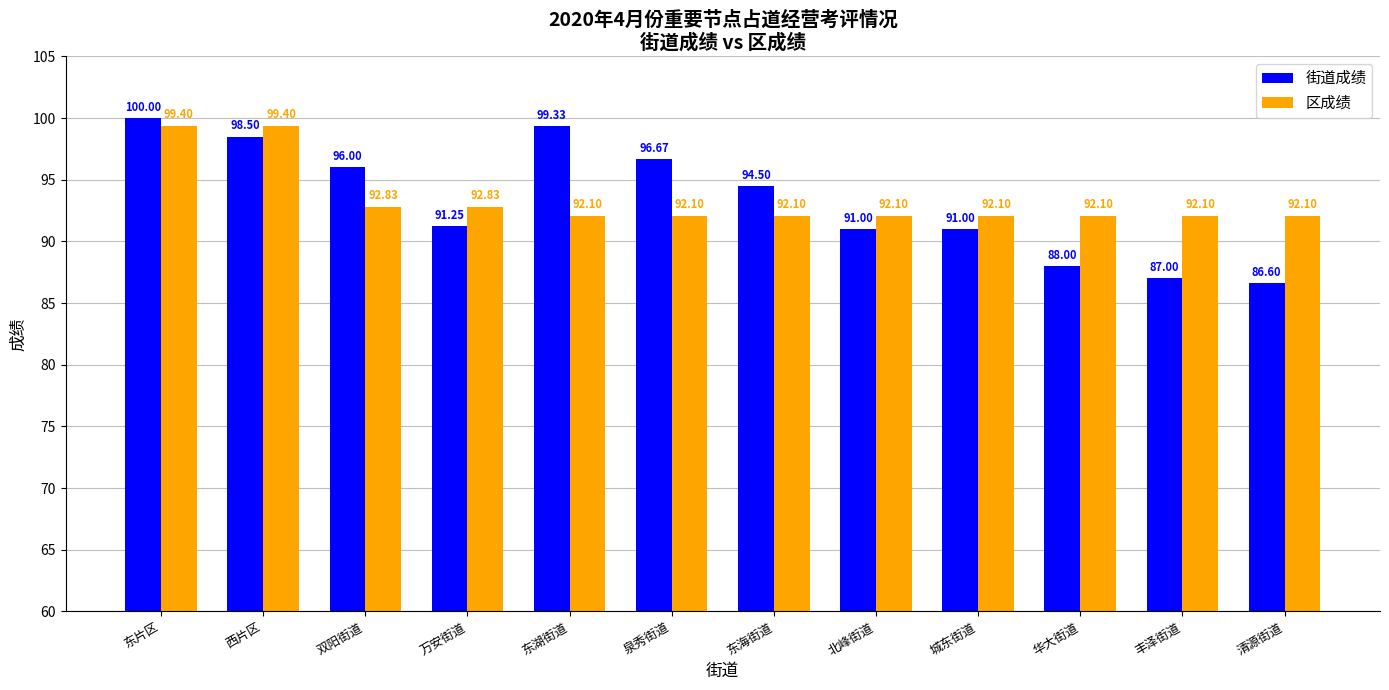

Rank the series by their average value, from lowest to highest.

街道成绩, 区成绩